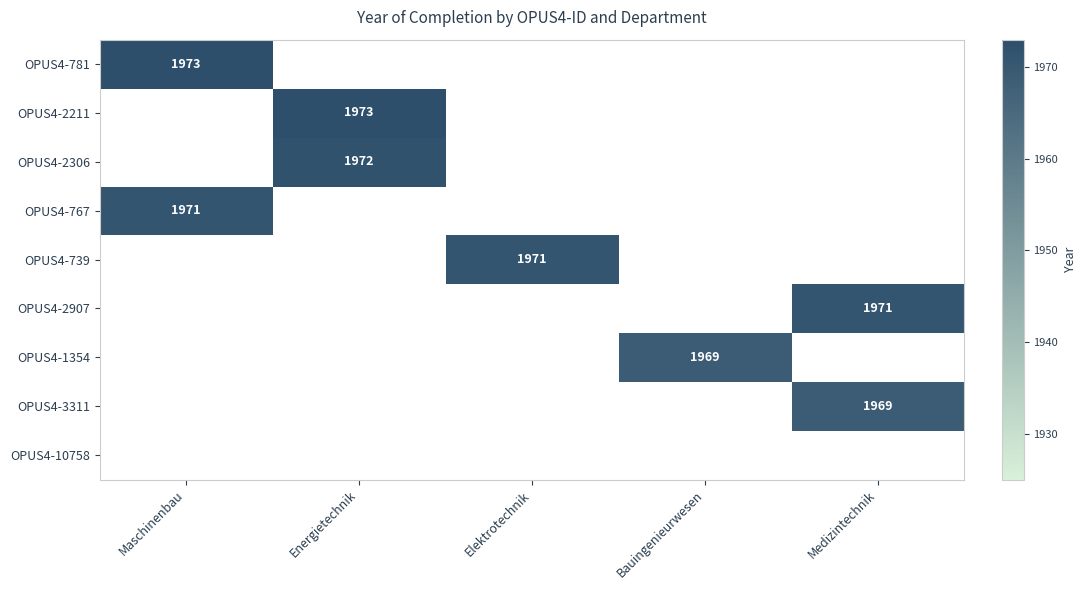

Which category has the lowest value across all series?

Bauingenieurwesen